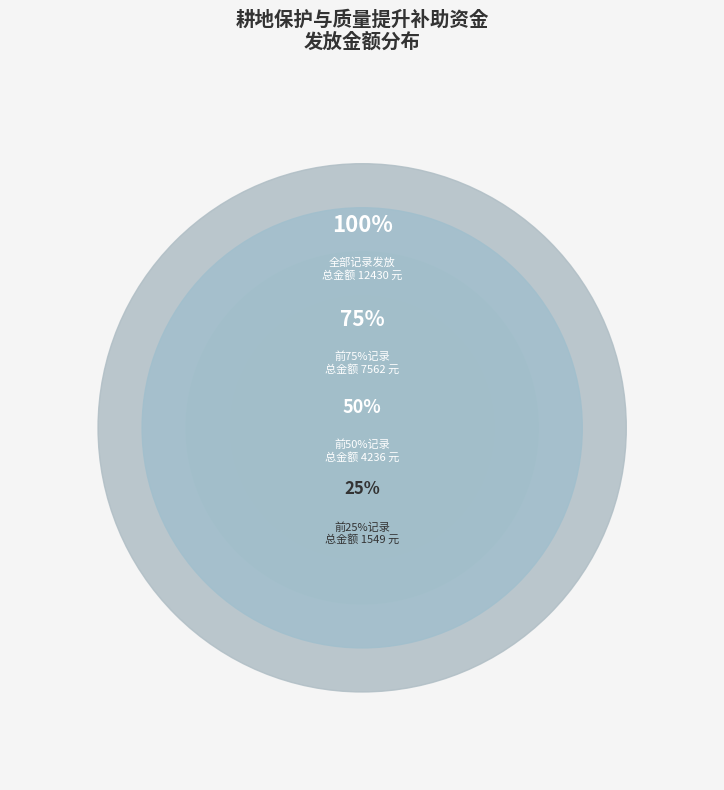

To the nearest percent, what portion does 方士福 represent?

3%